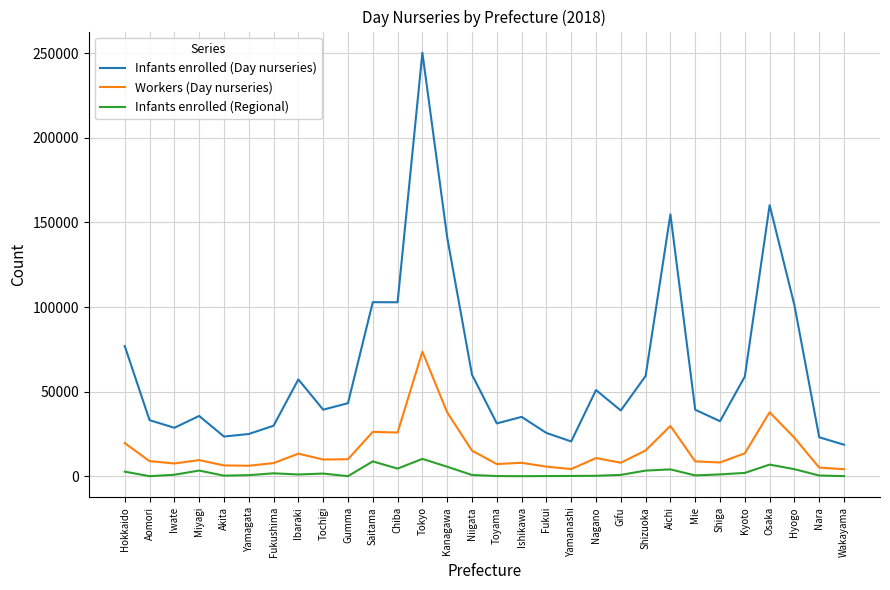

Rank the series at Ibaraki from lowest to highest value.

Infants enrolled (Regional), Workers (Day nurseries), Infants enrolled (Day nurseries)